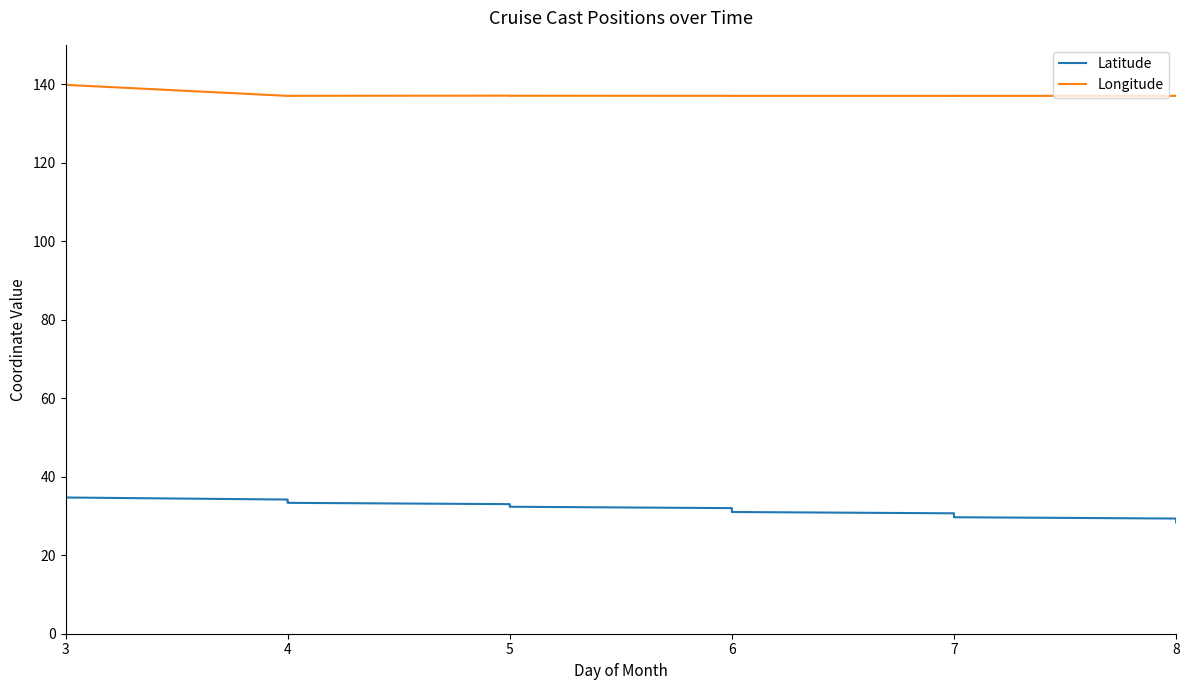

Between 7 and 8, which series saw the biggest shift?

Latitude